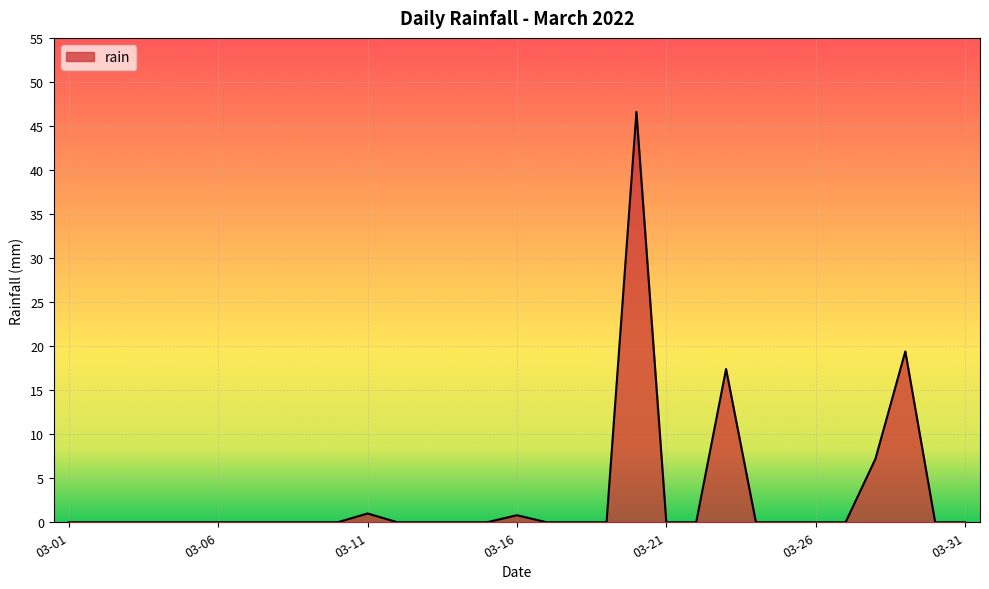

What is the greatest value displayed?

46.6